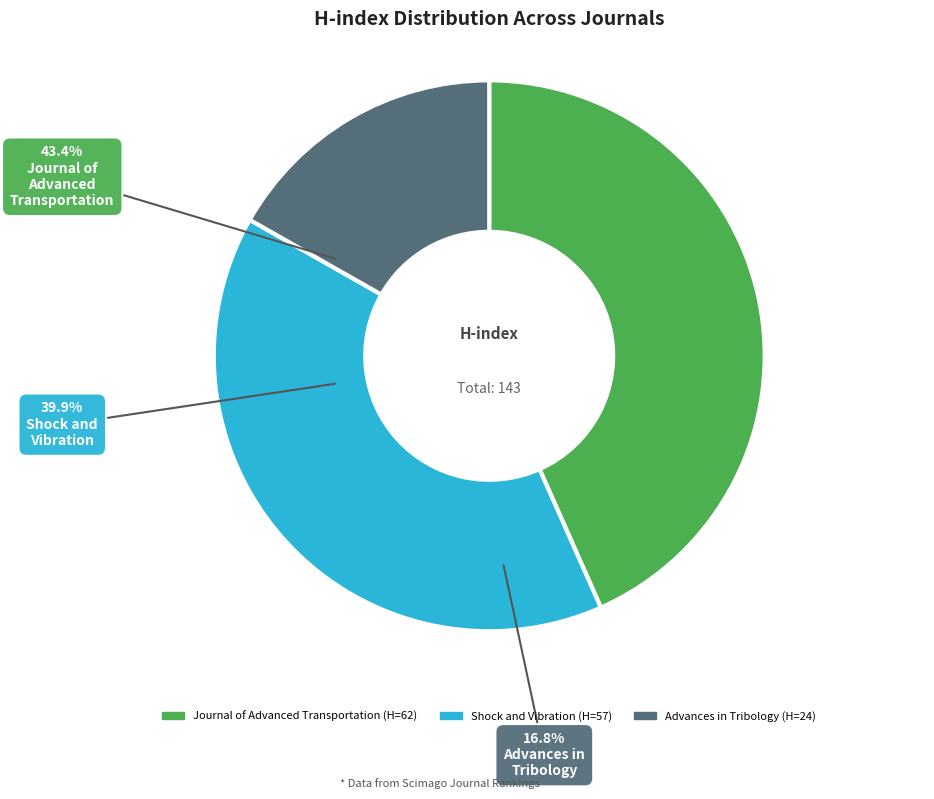

What is the ratio of the value at Shock and Vibration to the value at Advances in Tribology?

2.4